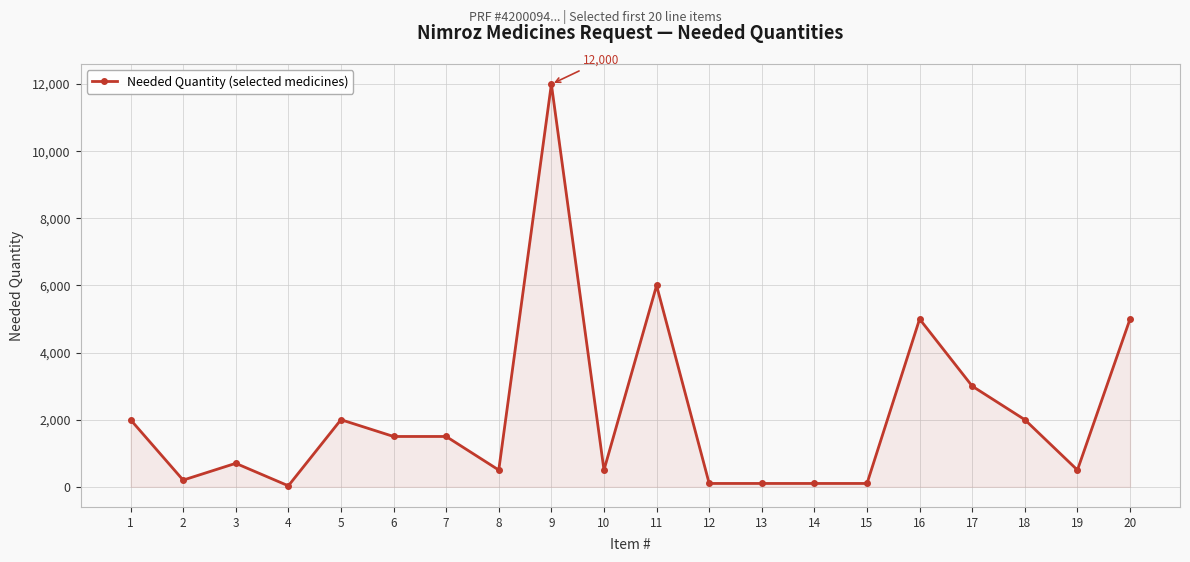

At which label does the data first exceed 1500?

1